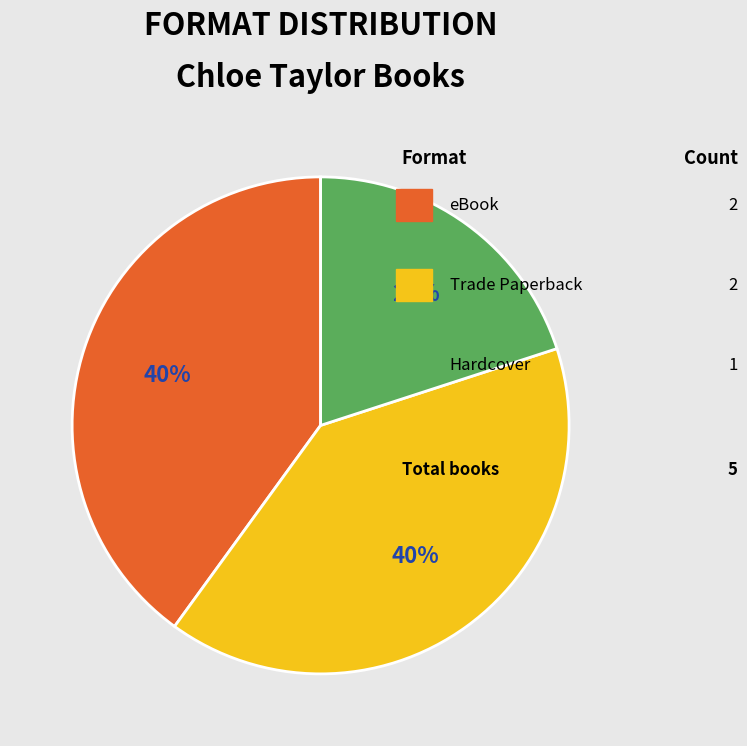

Is there a majority slice in this chart?

No